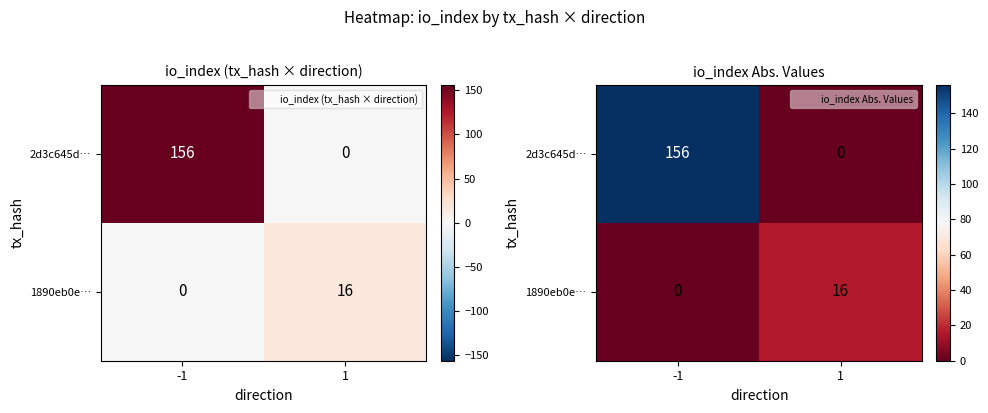

What is the total value across all series at 1?

16